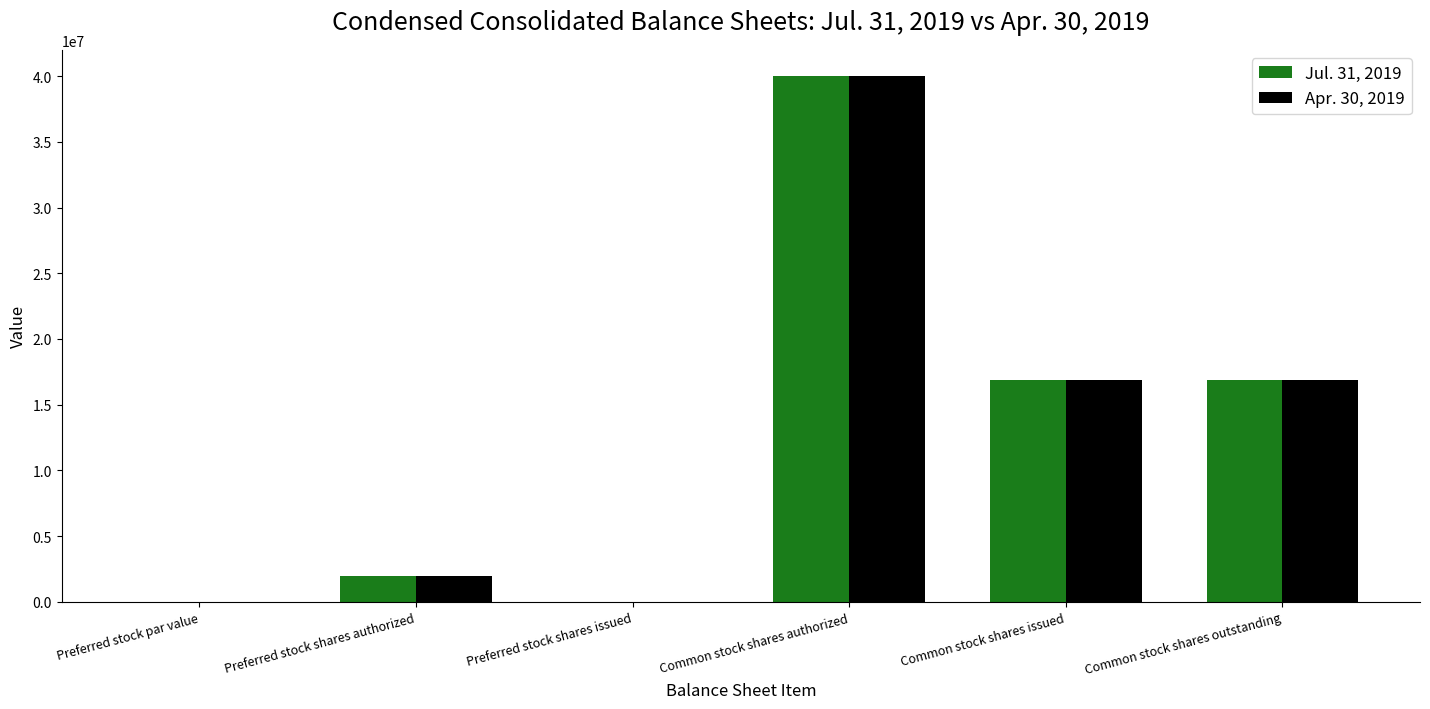

How many groups of bars are there?

6